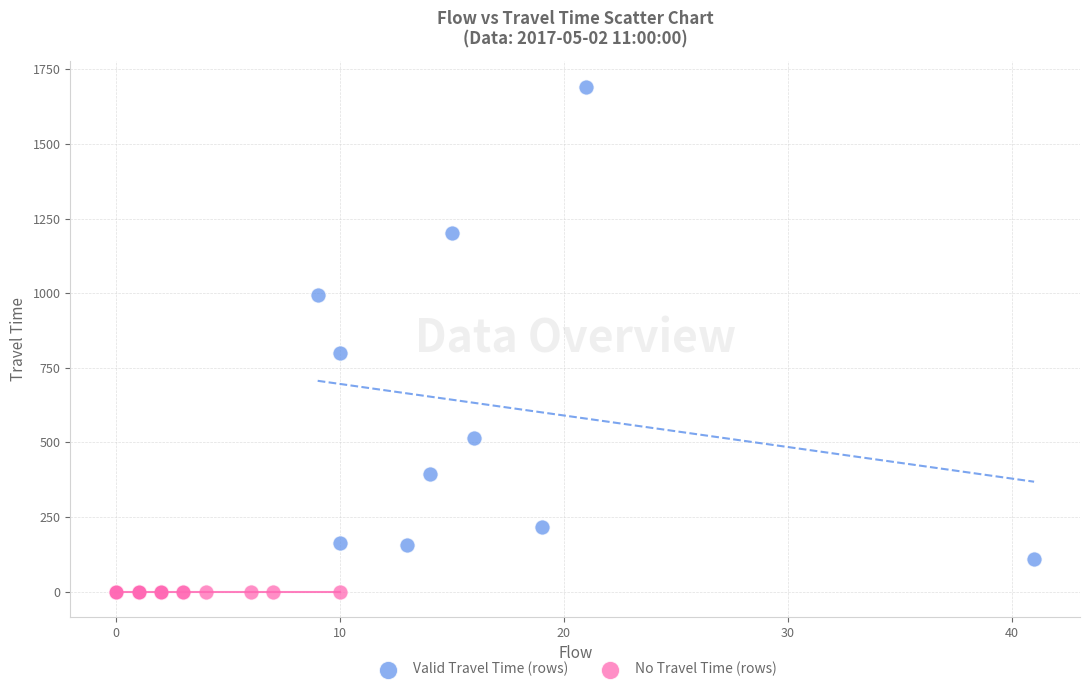

Which series contains the lowest Y value?

No Travel Time (rows)